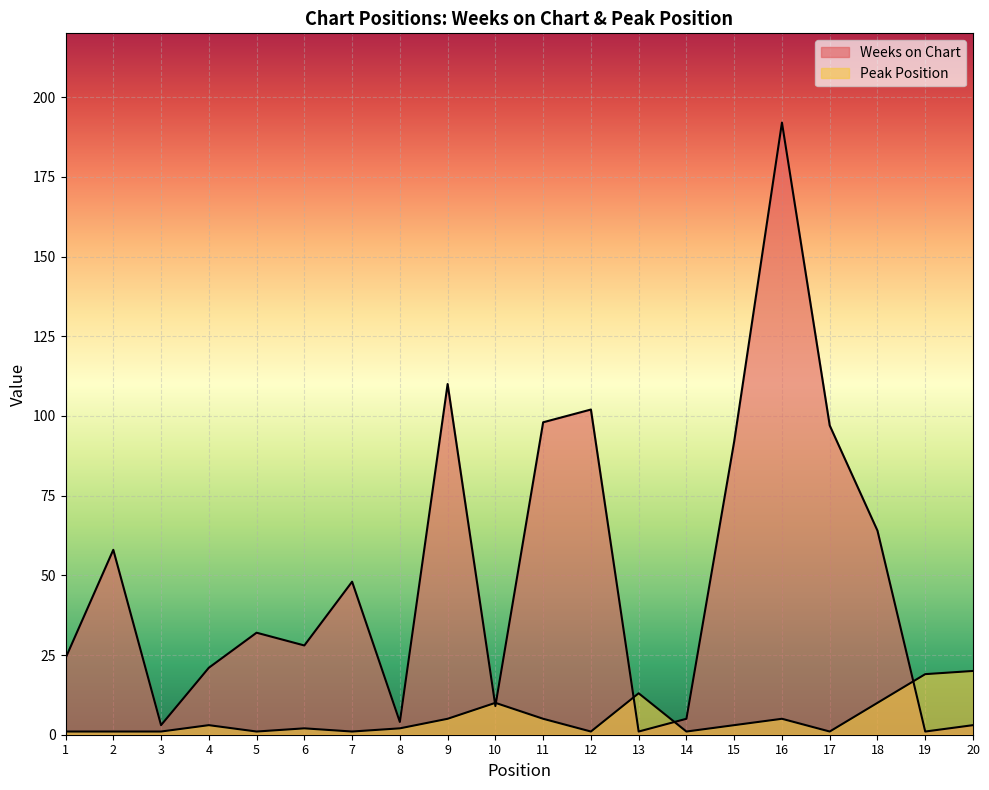

Which has a higher value, 9 or 4?

9